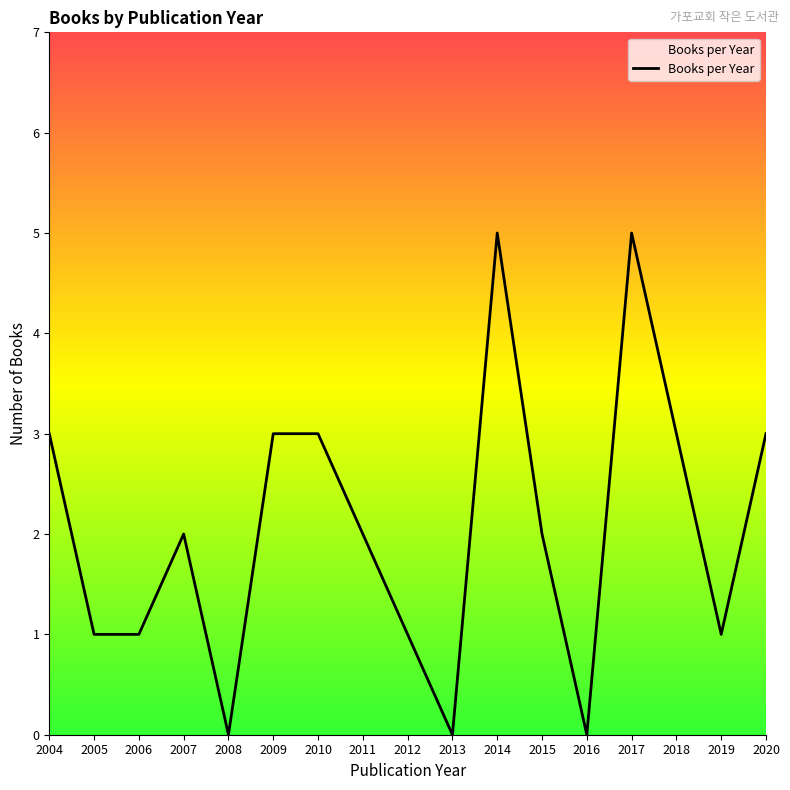

What is the difference between the maximum and minimum values?

5